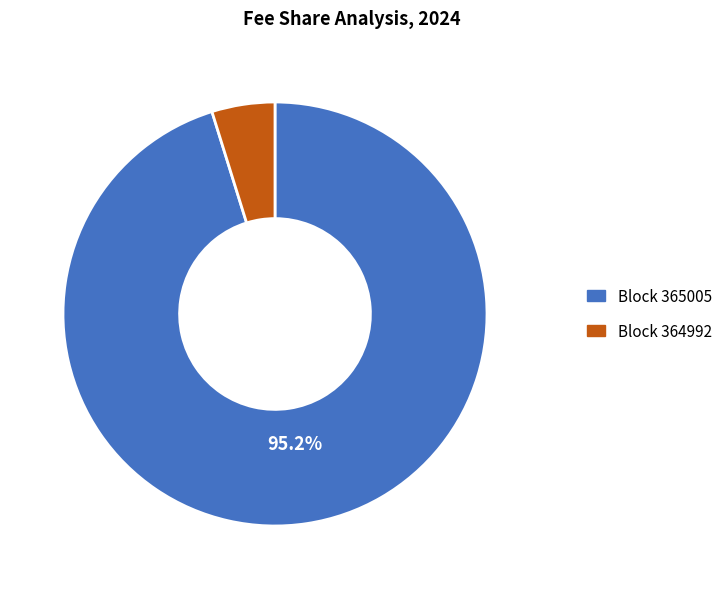

Which has a higher value, Block 364992 or Block 365005?

Block 365005